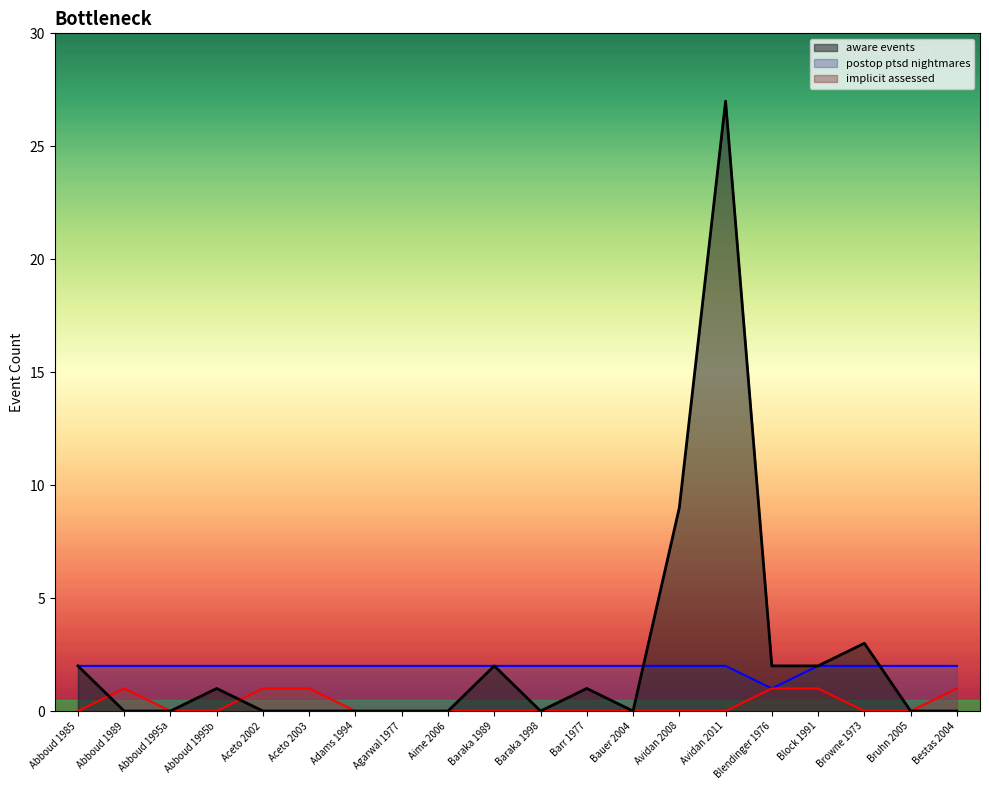

The value of implicit assessed at Bestas 2004 is 1. True or false?

True